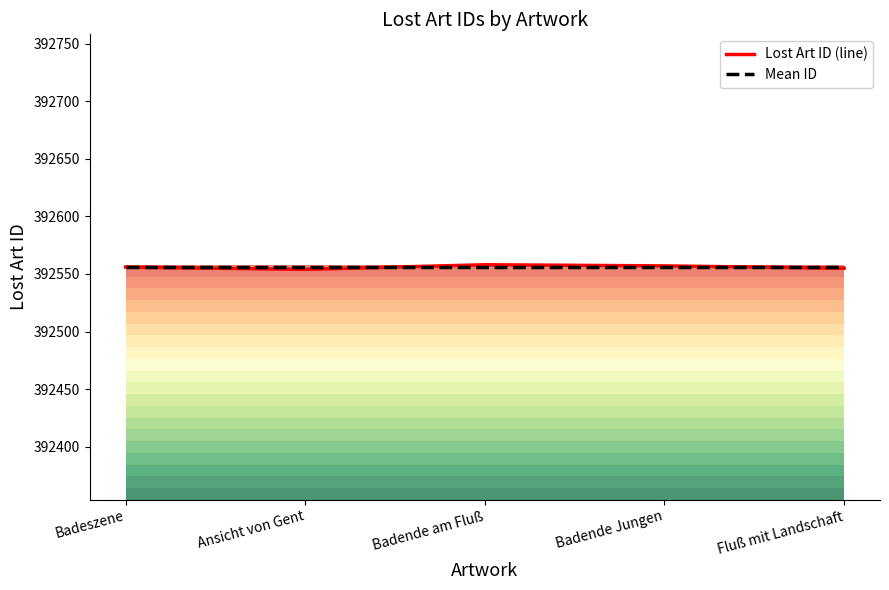

Which series changed the most between Badende am Fluß and Badende Jungen?

Lost Art ID (line)